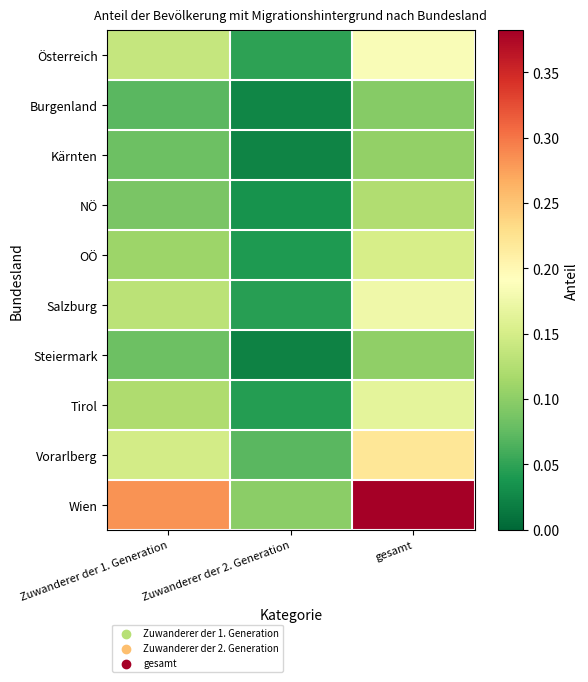

Which series has the largest range (max minus min)?

Wien